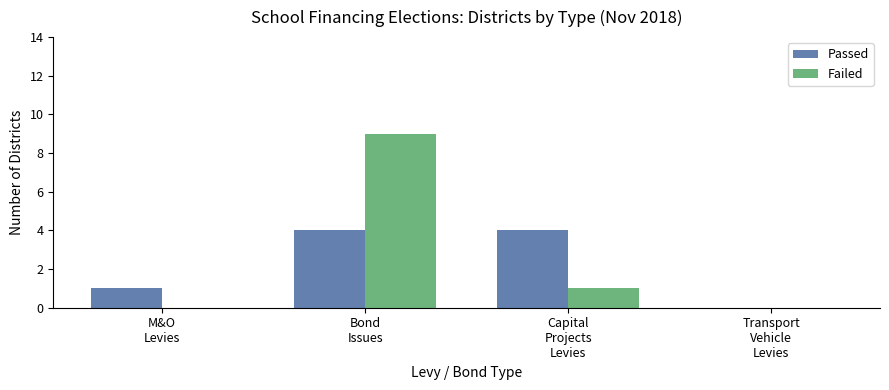

Reading right to left, transcribe all the data shown in this chart.

Passed: Transport
Vehicle
Levies=0	Capital
Projects
Levies=4	Bond
Issues=4	M&O
Levies=1
Failed: Transport
Vehicle
Levies=0	Capital
Projects
Levies=1	Bond
Issues=9	M&O
Levies=0